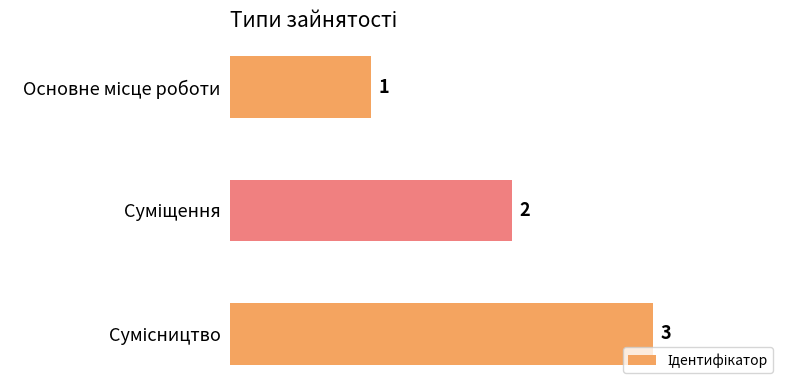

How many values are between 1 and 3?

3